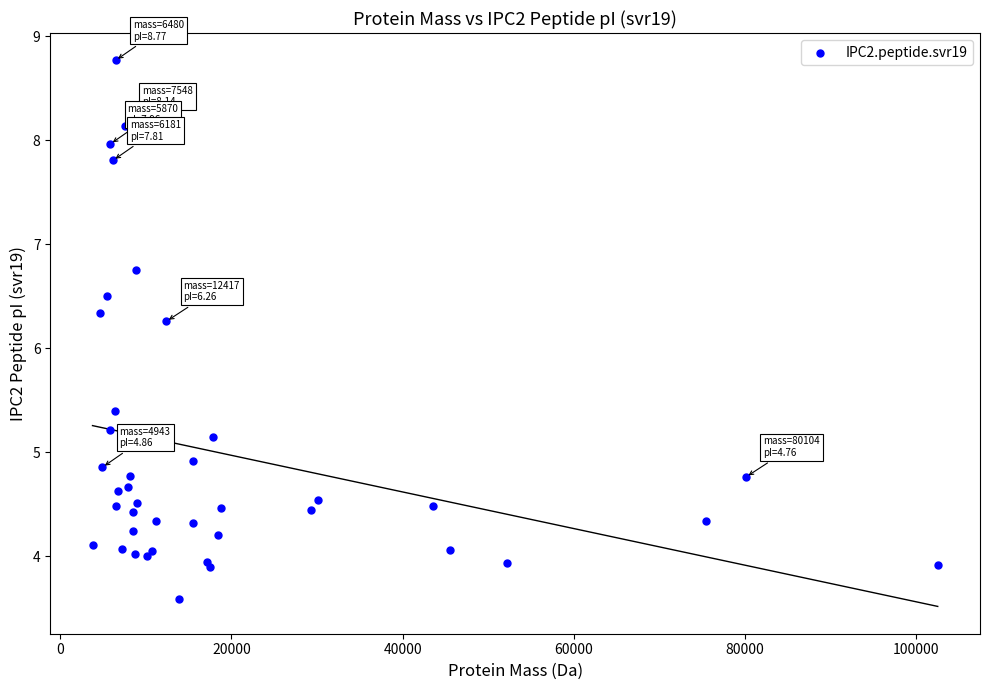

What Y value in the scatter plot is closest to 6?

6.3